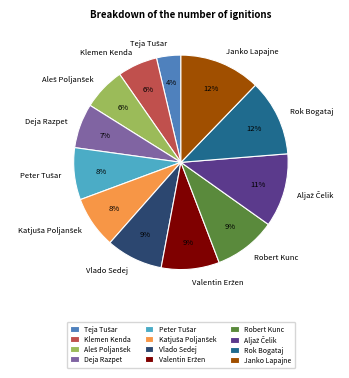

To the nearest percent, what portion does Klemen Kenda represent?

6%